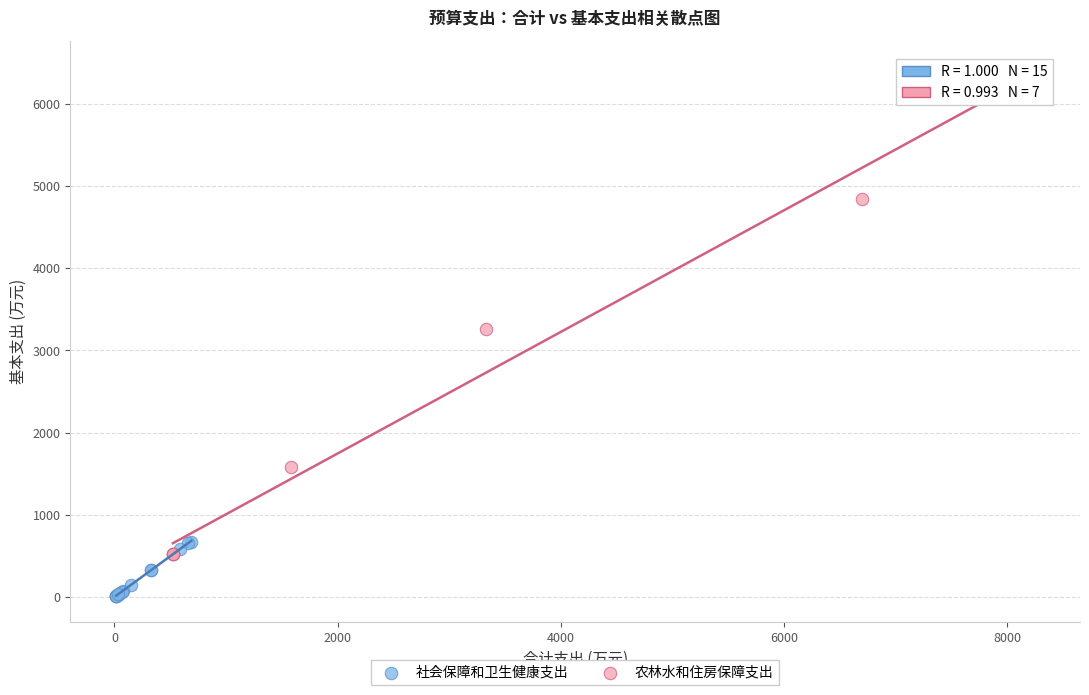

Which series reaches the maximum Y coordinate?

农林水和住房保障支出